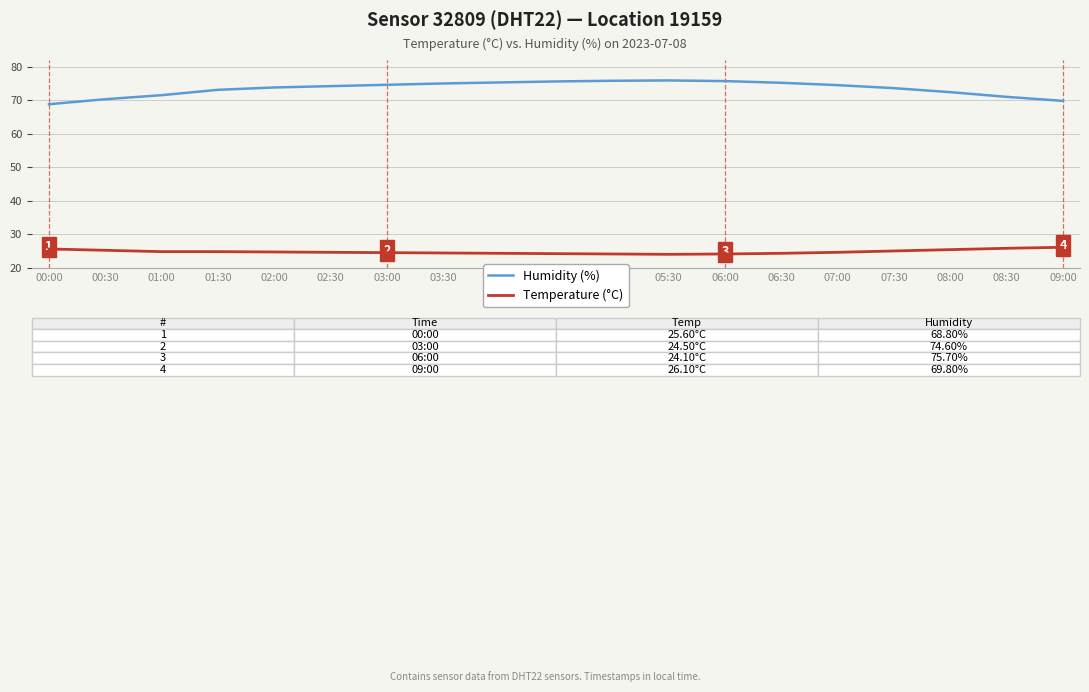

Which series has the widest spread of values?

Humidity (%)